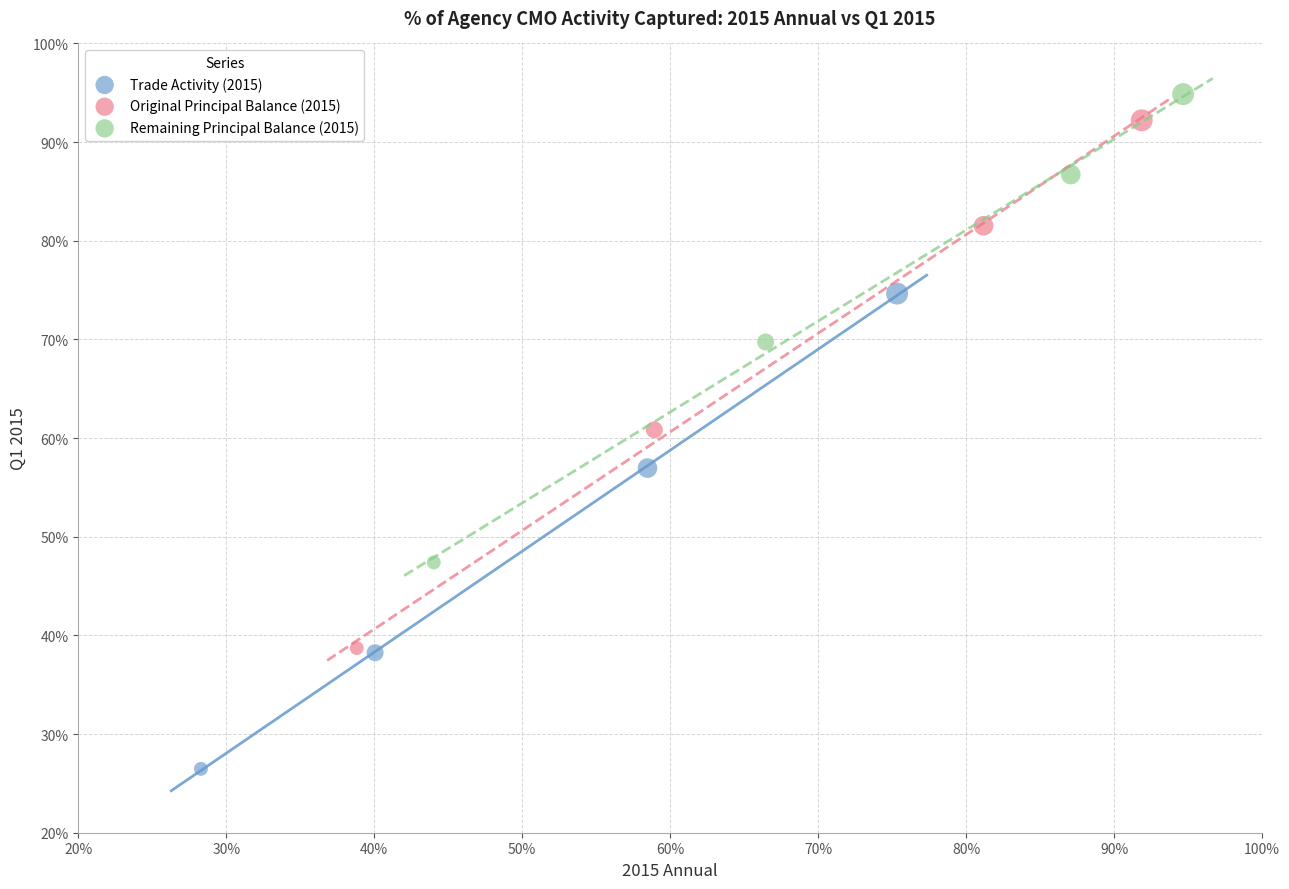

Which series has the widest spread of Y values?

Original Principal Balance (2015)